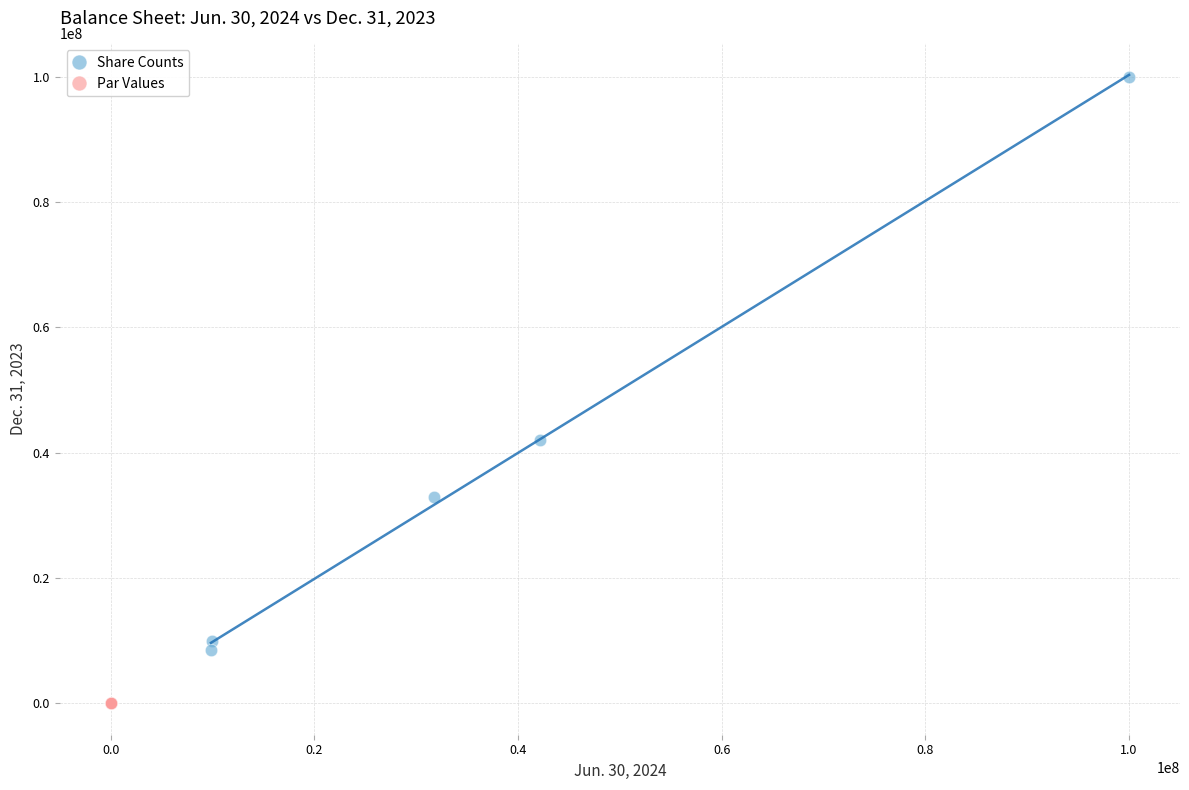

What are all the series names shown in the legend?

Share Counts, Par Values